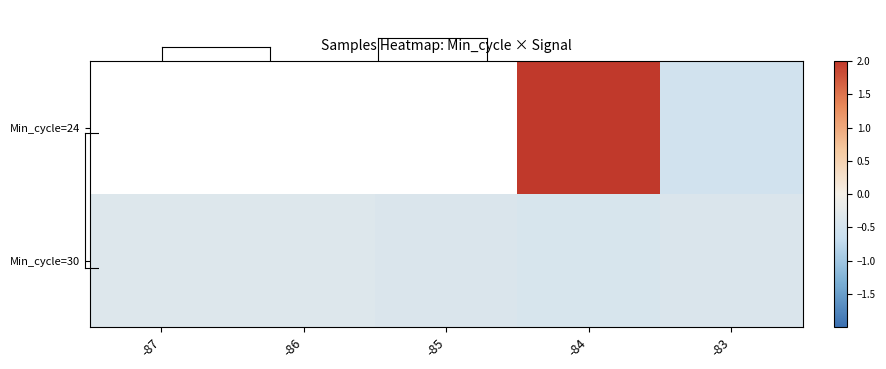

What is the difference between the maximum and minimum values in the Min_cycle=30 series?

0.1